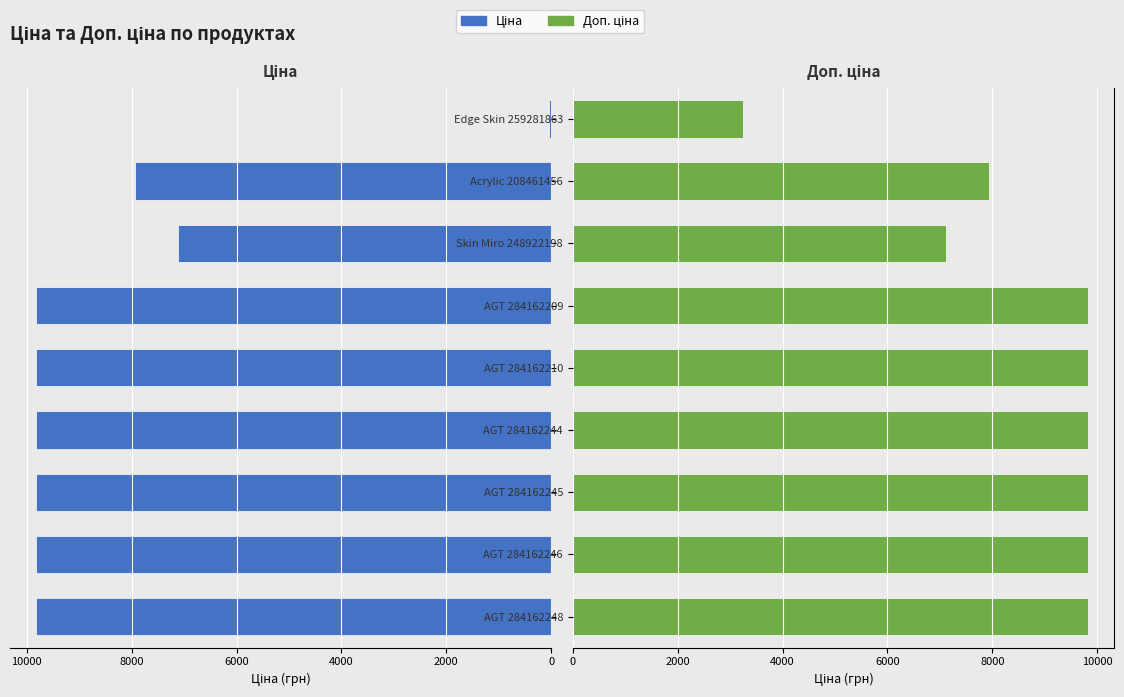

The Доп. ціна series shows 3249.0 at Edge Skin 259281863. True or false?

True